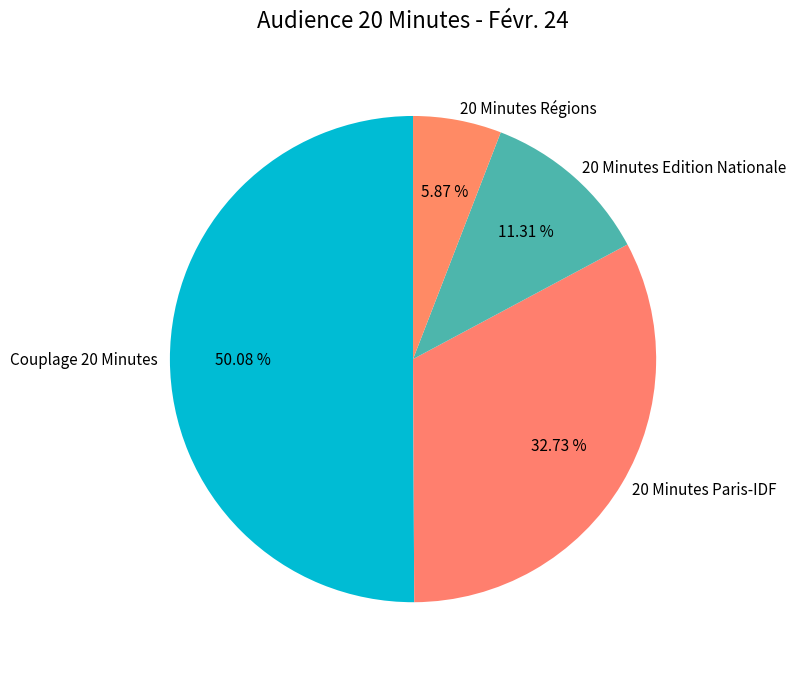

What is the majority slice?

Couplage 20 Minutes